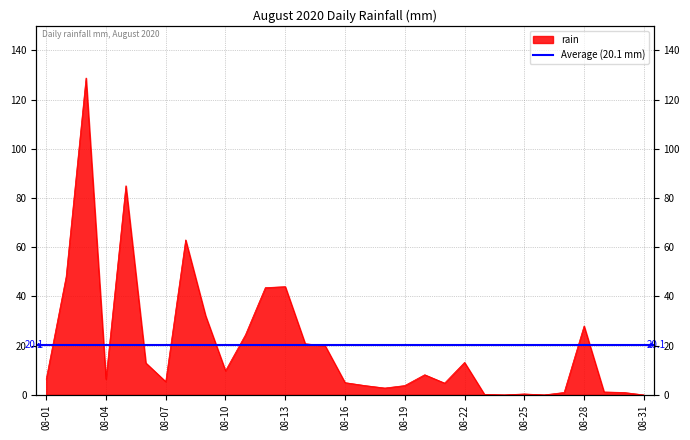

Reading left to right, list all the values displayed in this chart.

6.4	48.0	128.8	6.4	85.0	13.0	5.4	63.0	32.2	9.8	24.4	43.6	44.0	20.8	20.0	5.0	3.8	2.8	3.8	8.2	4.8	13.2	0.2	0.0	0.4	0.0	1.0	28.0	1.2	1.0	0.0